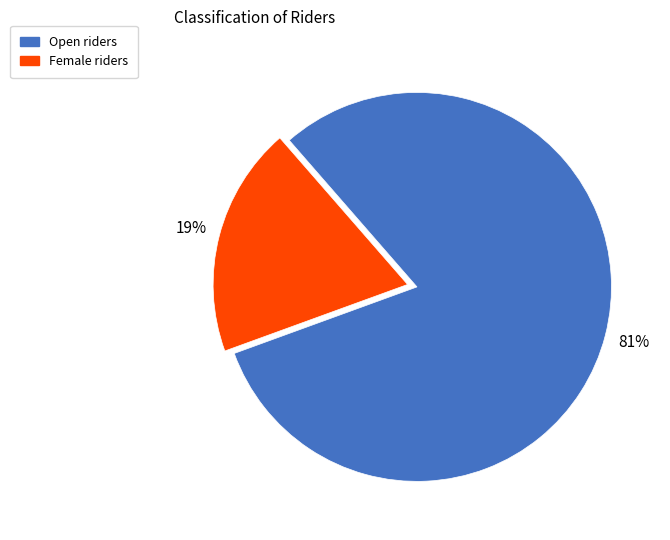

To the nearest percent, what is the difference between the largest and smallest slice percentages?

62%